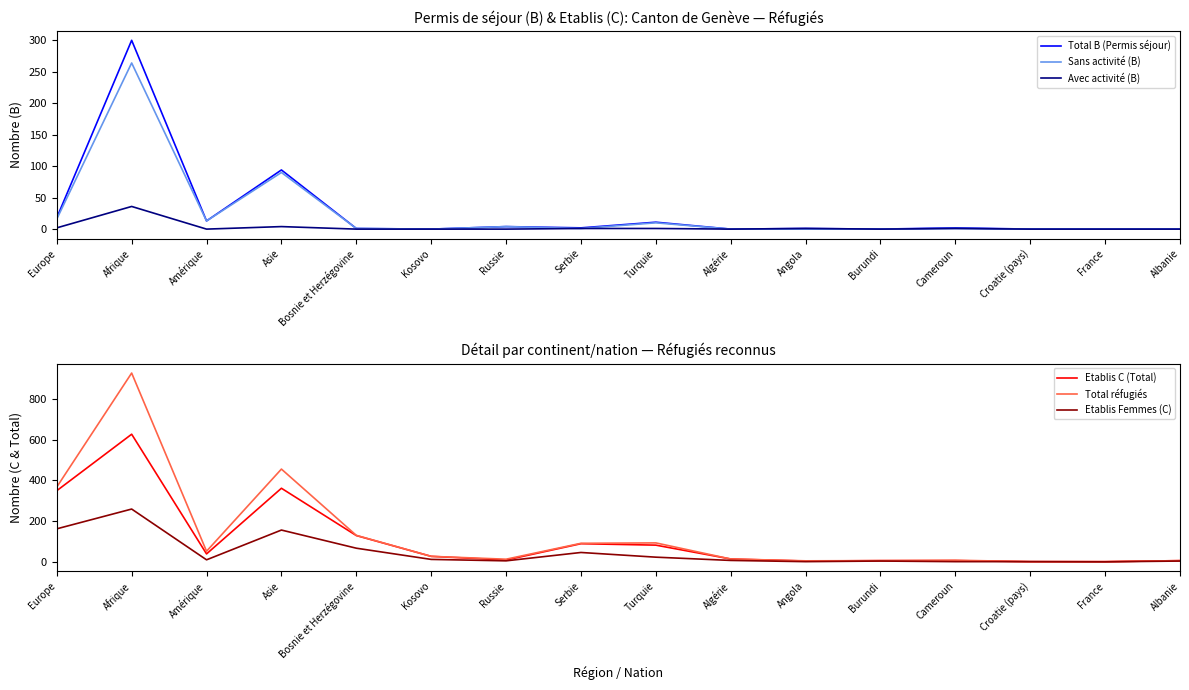

What are all the series names shown in the legend?

Total B (Permis séjour), Sans activité (B), Avec activité (B), Etablis C (Total), Total réfugiés, Etablis Femmes (C)